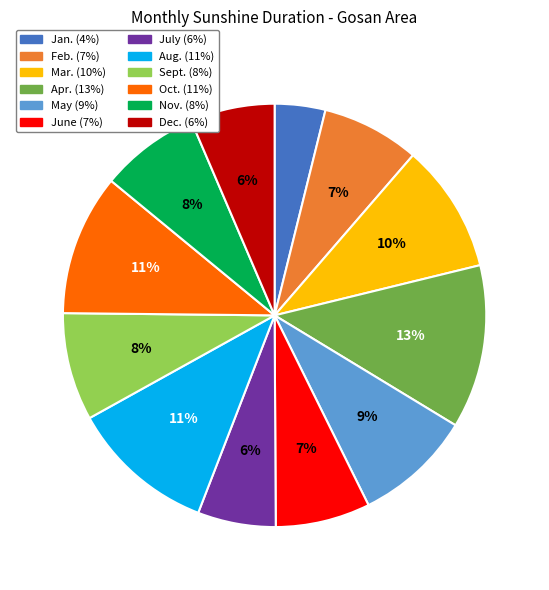

Which has a higher value, Oct. or Dec.?

Oct.